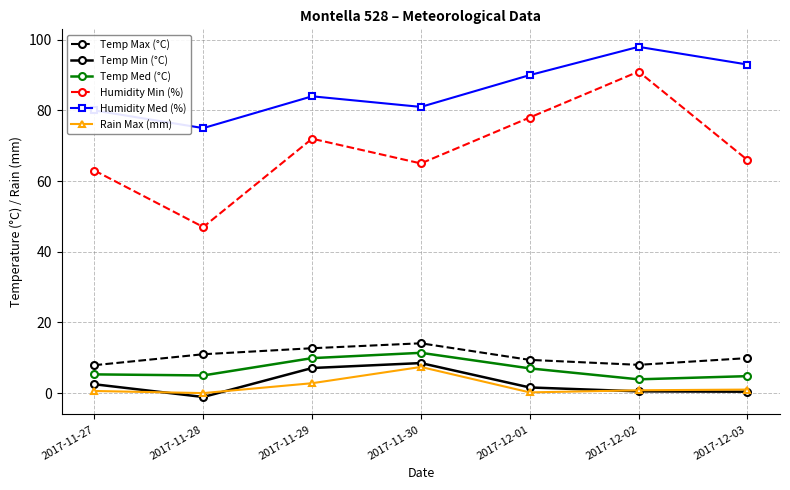

List the labels in order of Humidity Min (%) value, smallest first.

2017-11-28, 2017-11-27, 2017-11-30, 2017-12-03, 2017-11-29, 2017-12-01, 2017-12-02